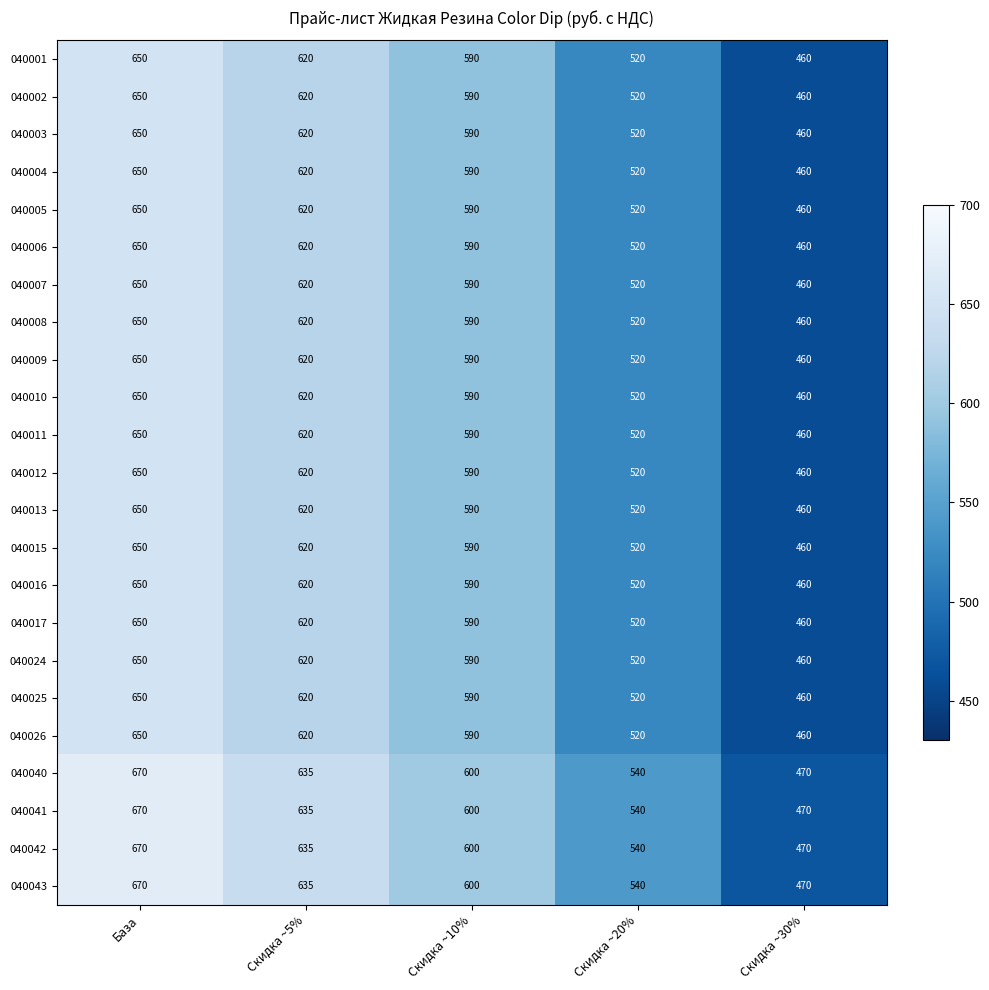

What is the sum of the 040026 values at База and Скидка ~20%?

1170